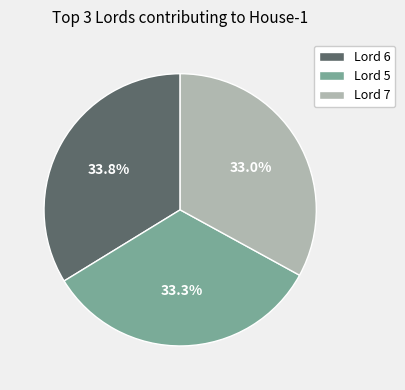

How many slices are in this pie chart?

3